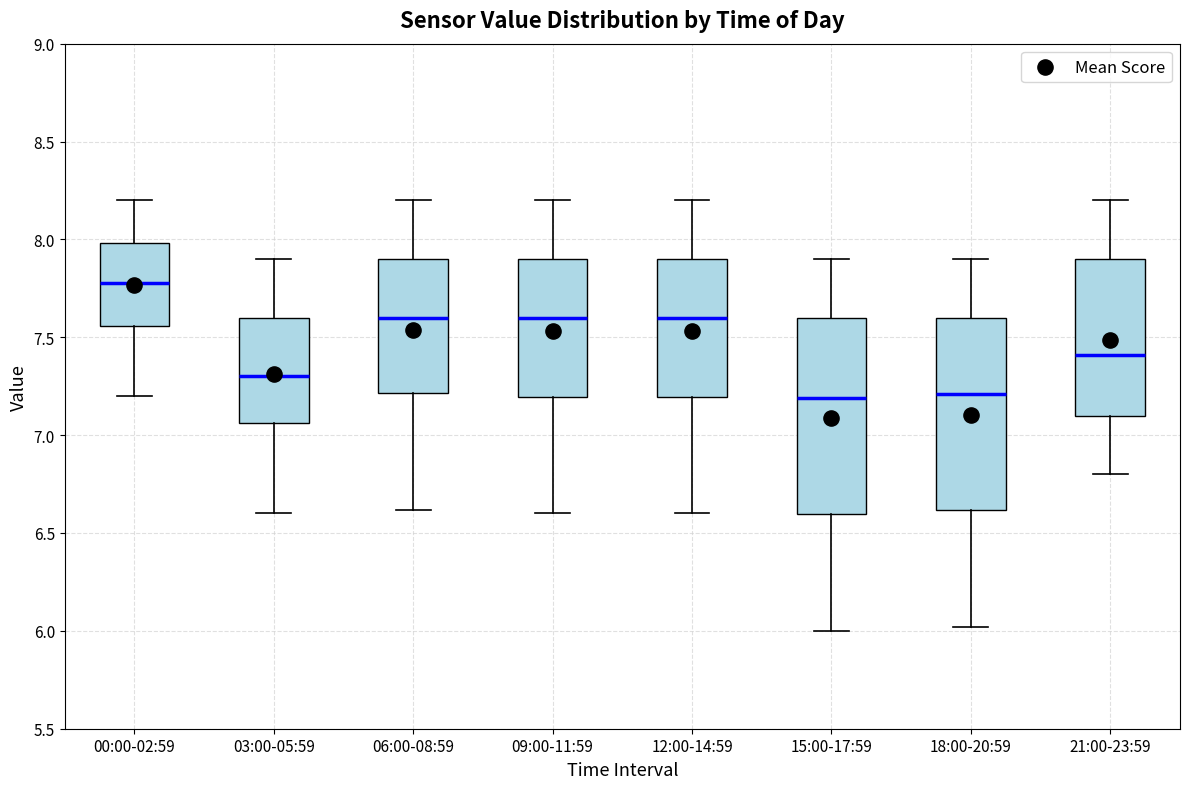

Where is the upper edge of the box for 15:00-17:59 on the y-axis? The values are not printed on the chart, so give them approximately, as read against the axis.

7.60